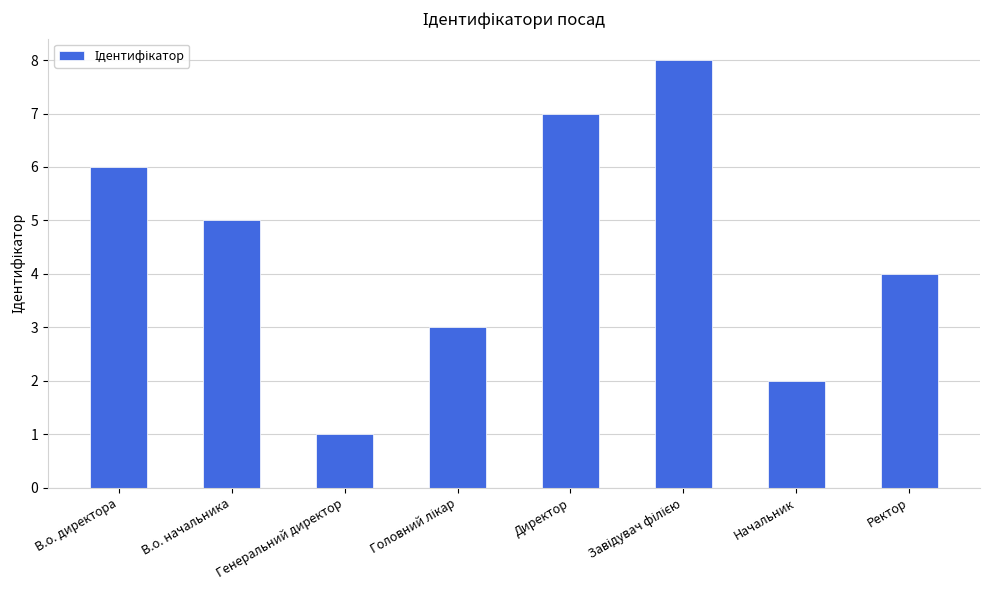

What is the change in value from Генеральний директор to Директор?

+6